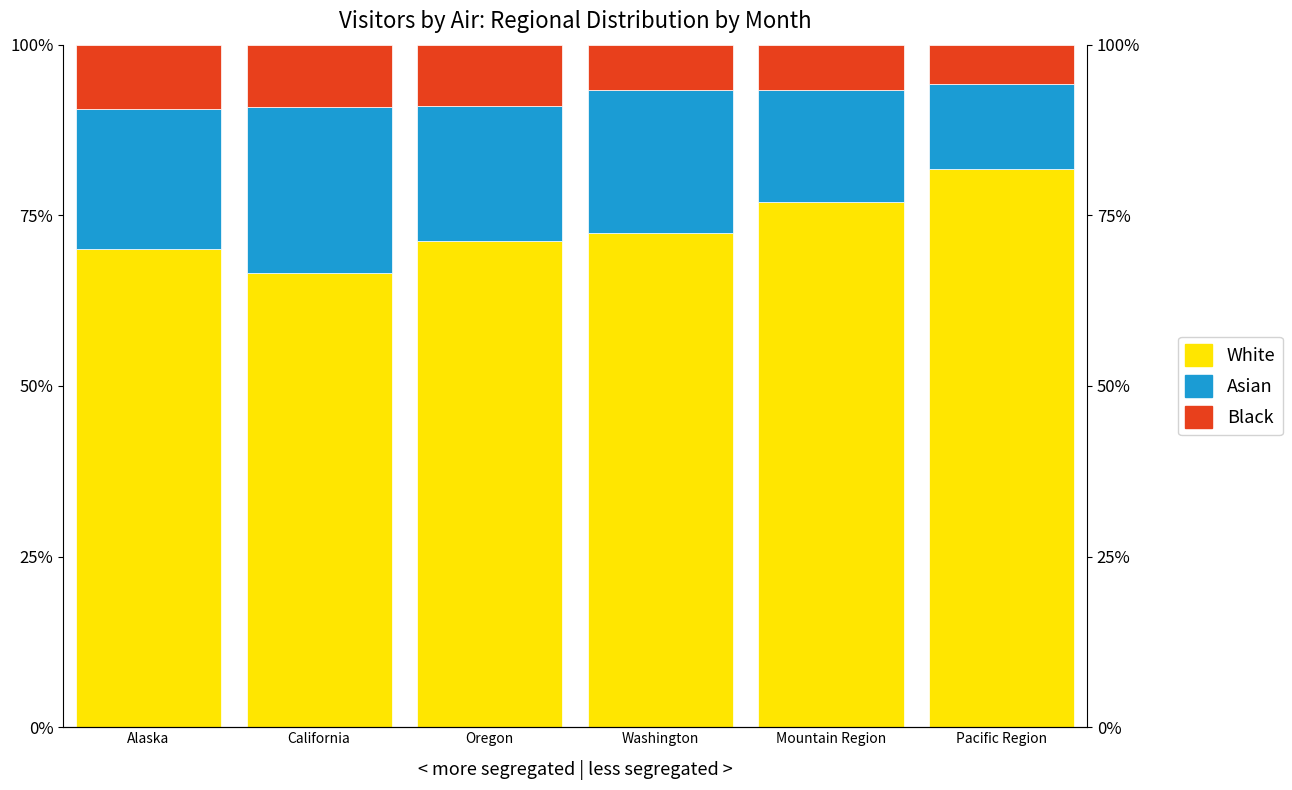

What is the label of the 5th bar from the left?

Mountain Region